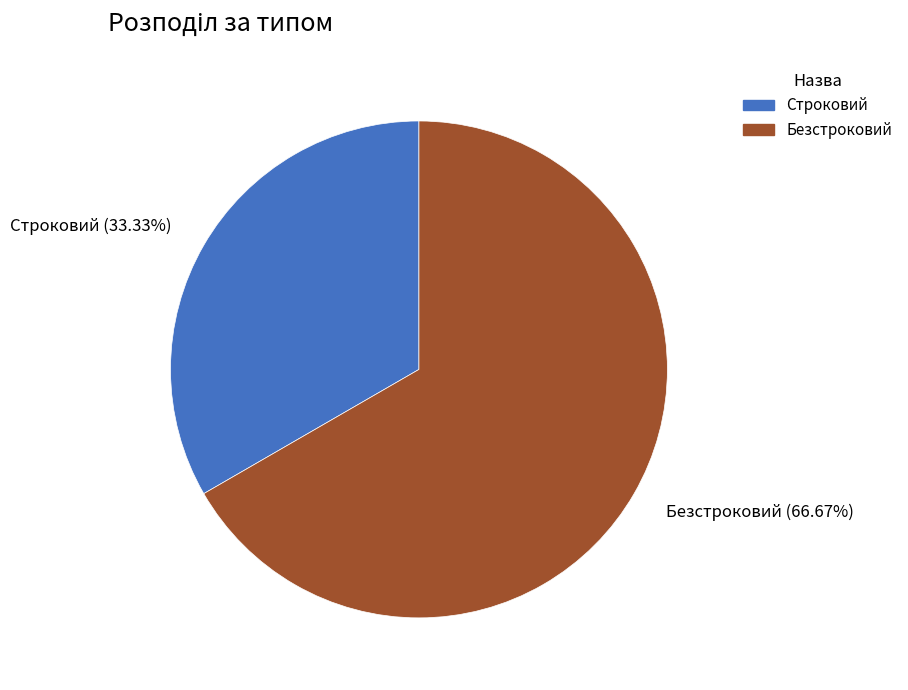

Approximately how many times larger is the value at Строковий compared to Безстроковий?

0.5